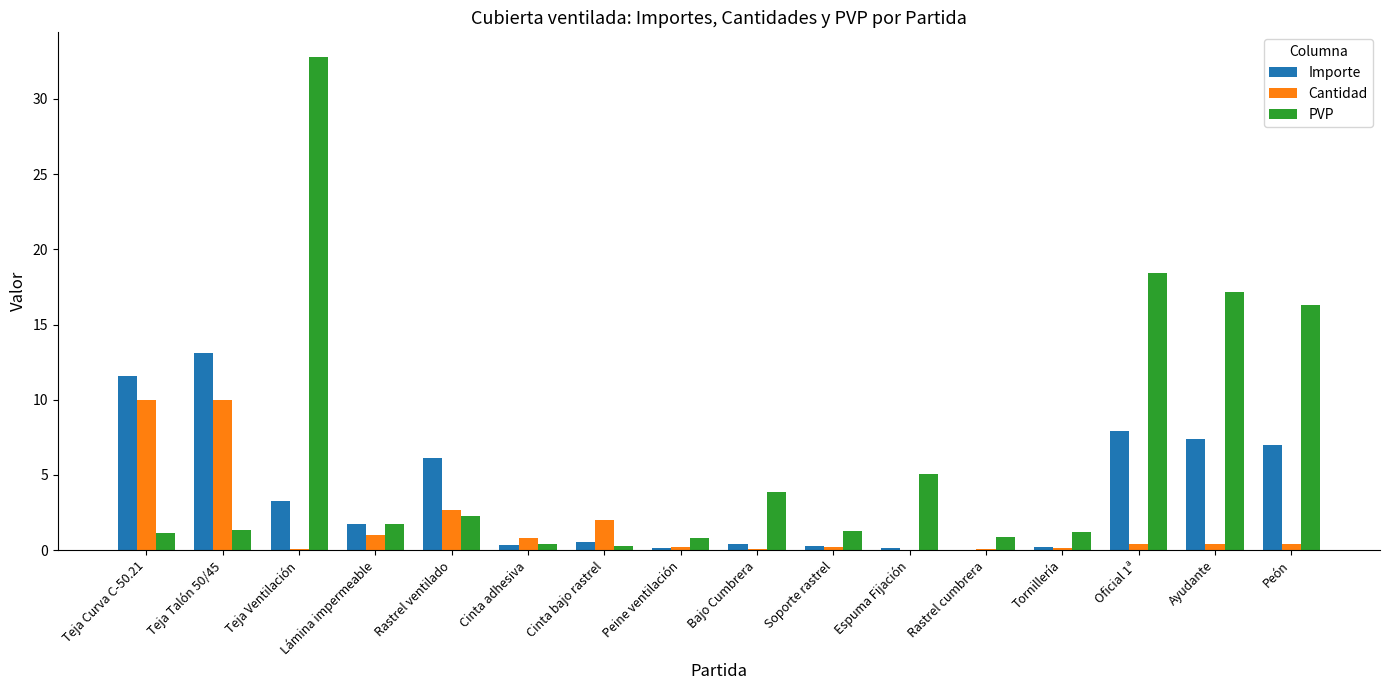

The value of PVP at Ayudante is 3.8. True or false?

False